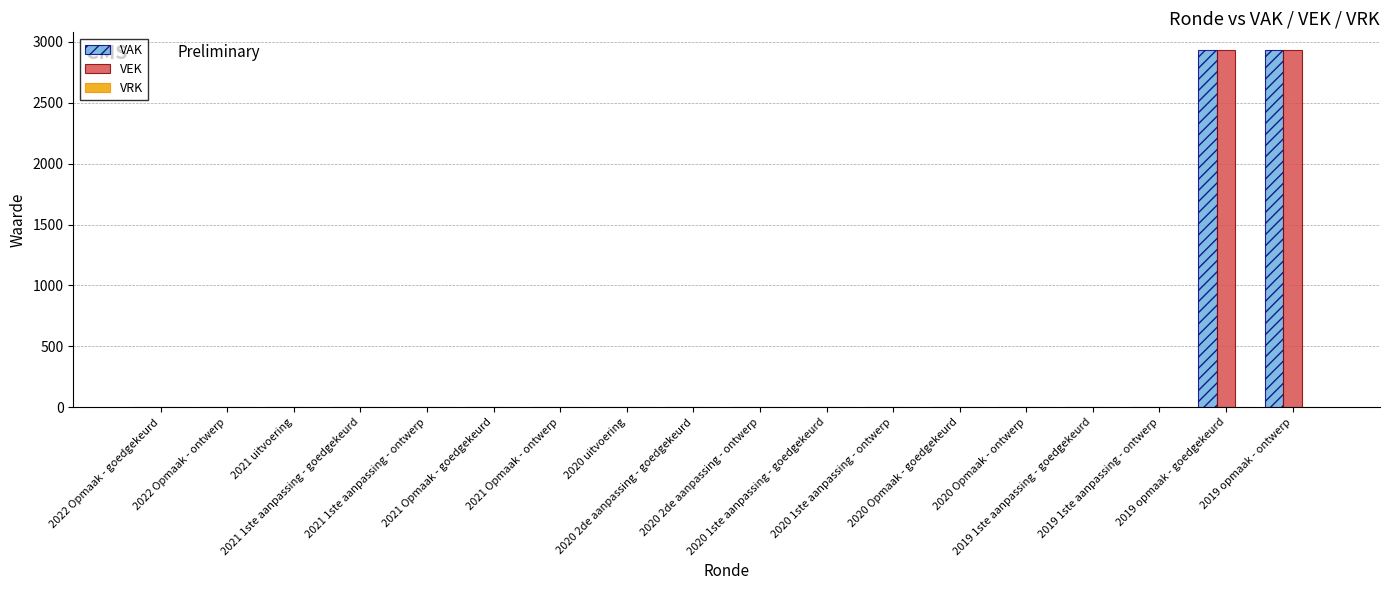

What is the sum of all VEK values?

5864